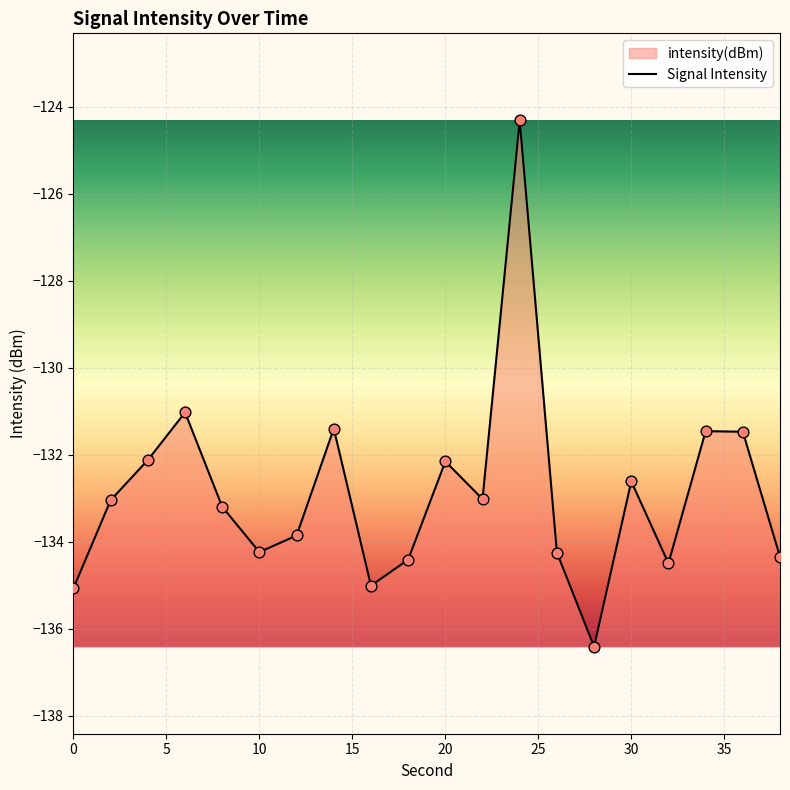

What is the maximum value shown in the chart?

-124.3